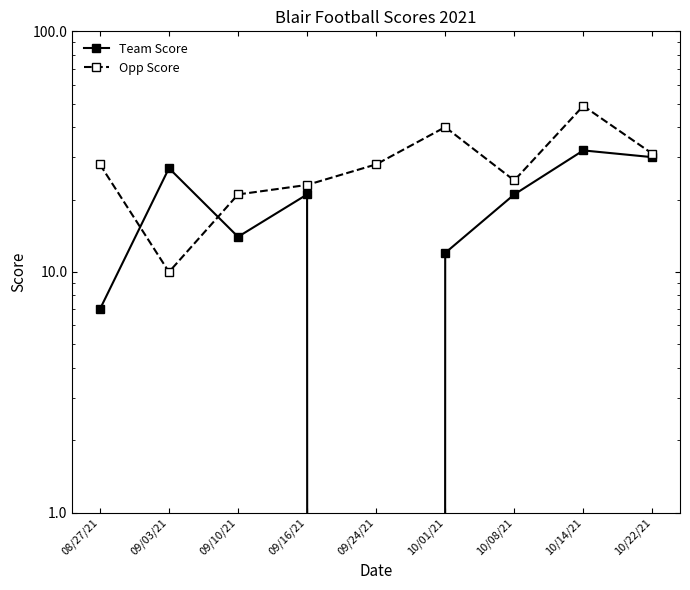

What is the label of the 7th point from the left?

10/08/21